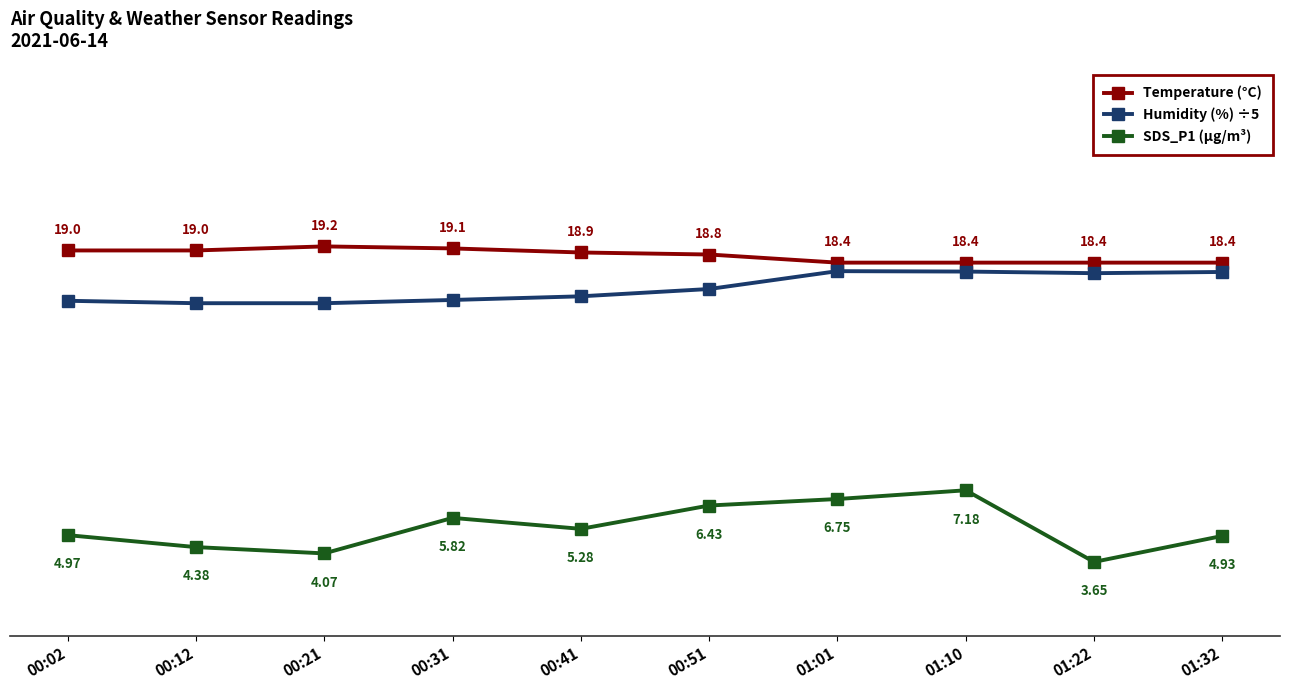

Where is the first local maximum for Humidity (%) ÷5?

01:01